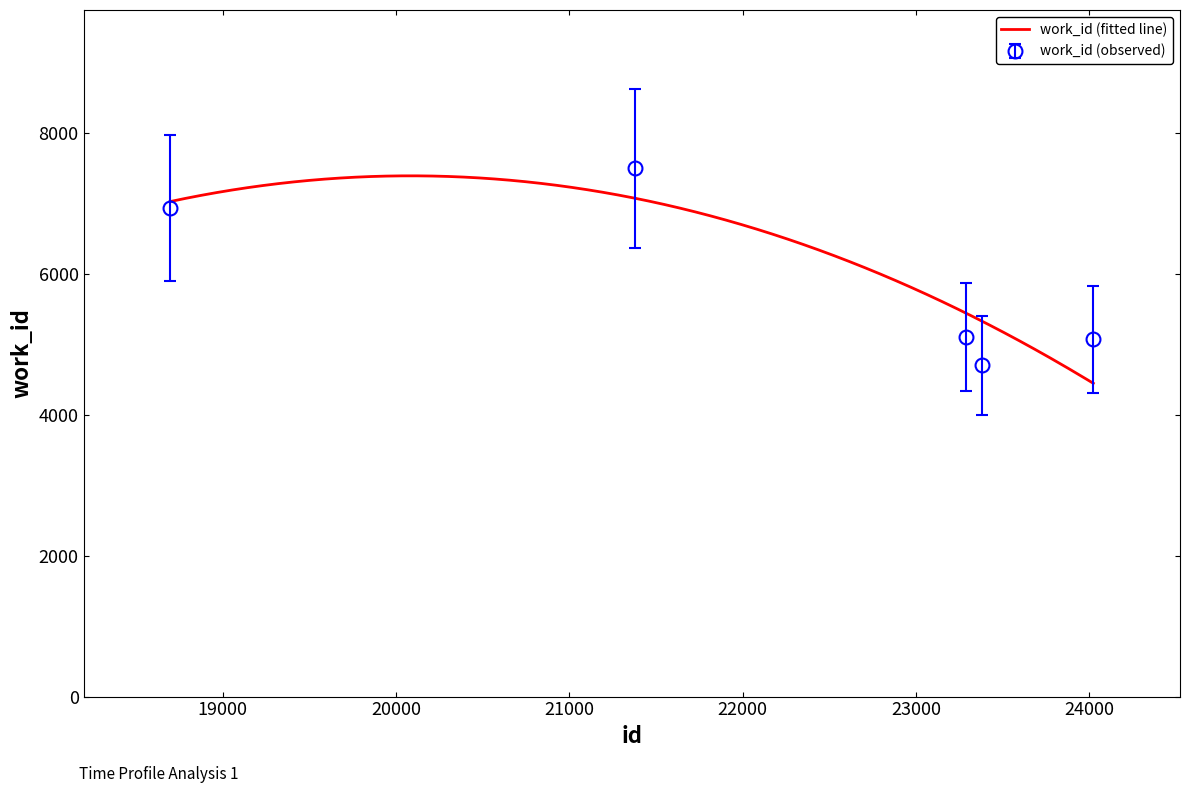

Read the value at 18698, to the nearest 50.

6950